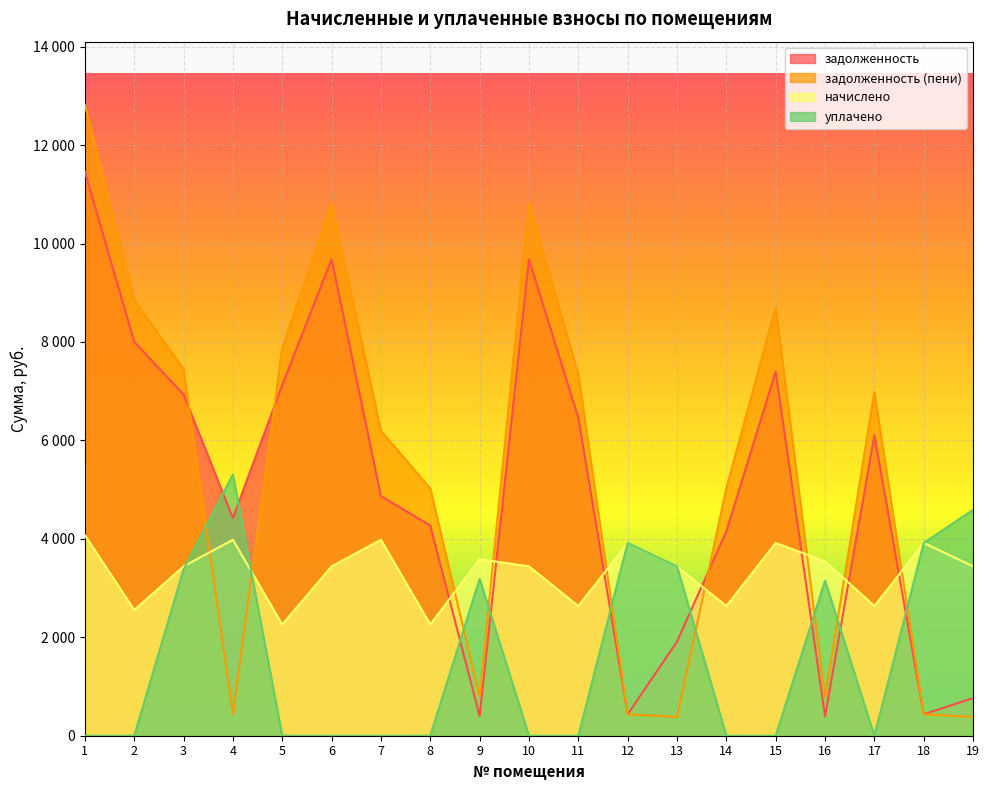

True or false: начислено has a value of 3675.9 at 17.

False